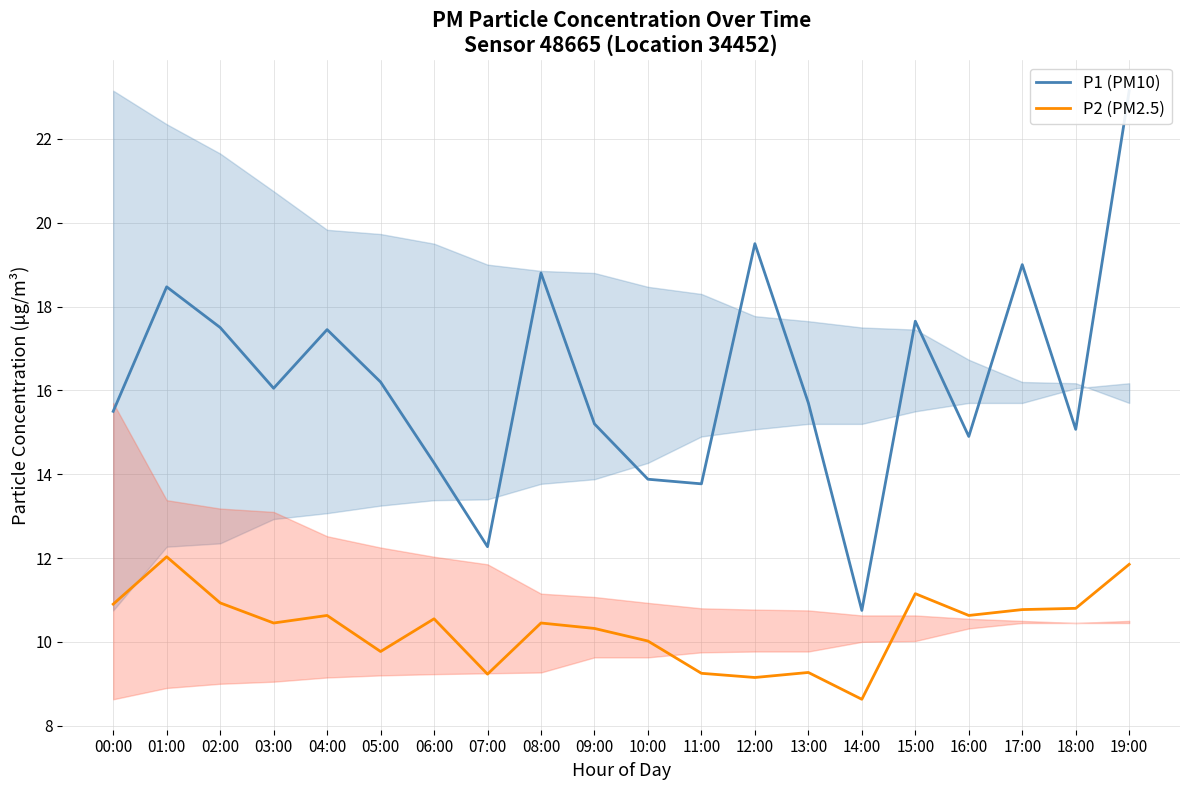

What is the total value across all series at 06:00?

24.8